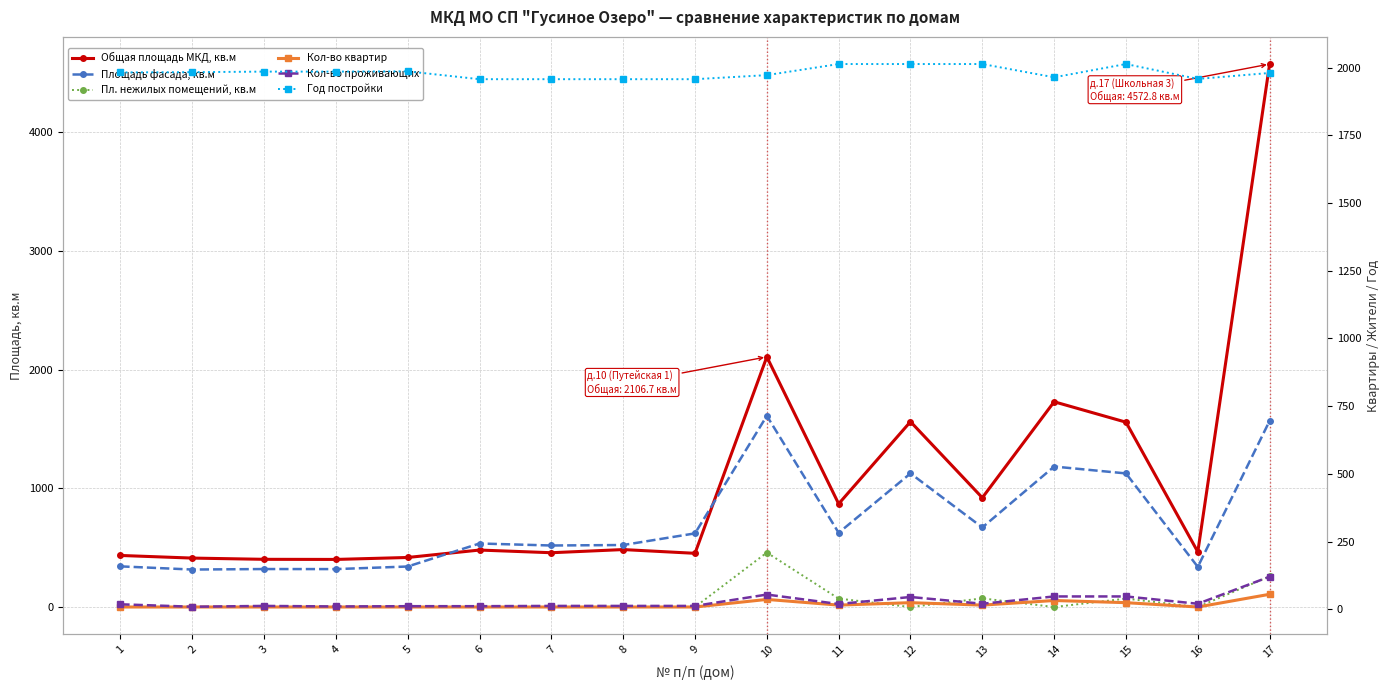

True or false: Кол-во квартир has a value of 19.6 at 13.

False